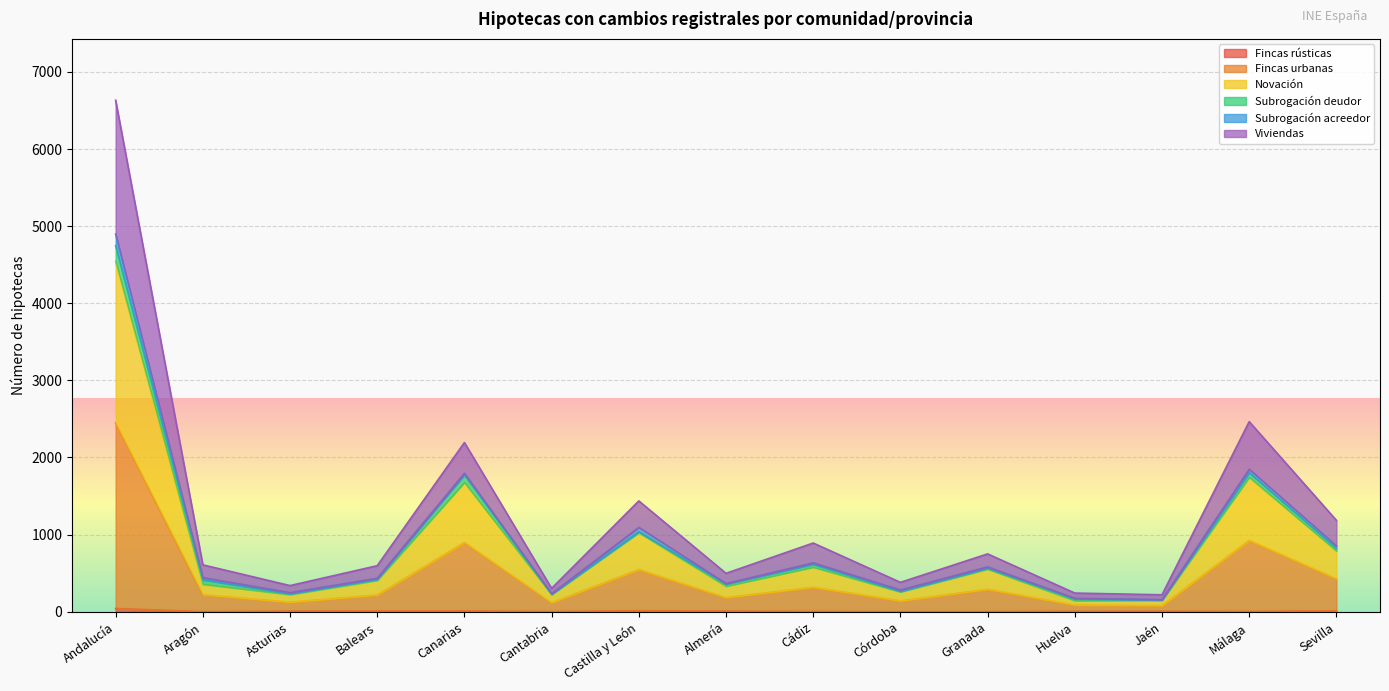

At which category is the sum across all series the highest?

Andalucía